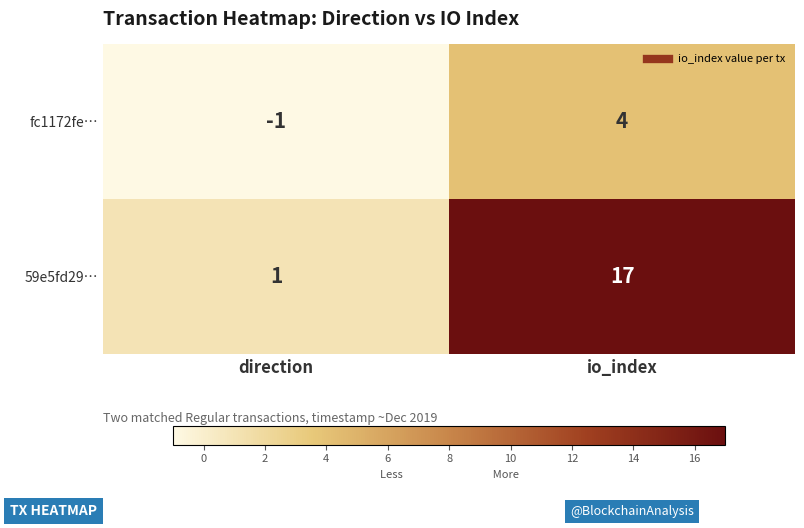

At which category is the sum across all series the highest?

io_index